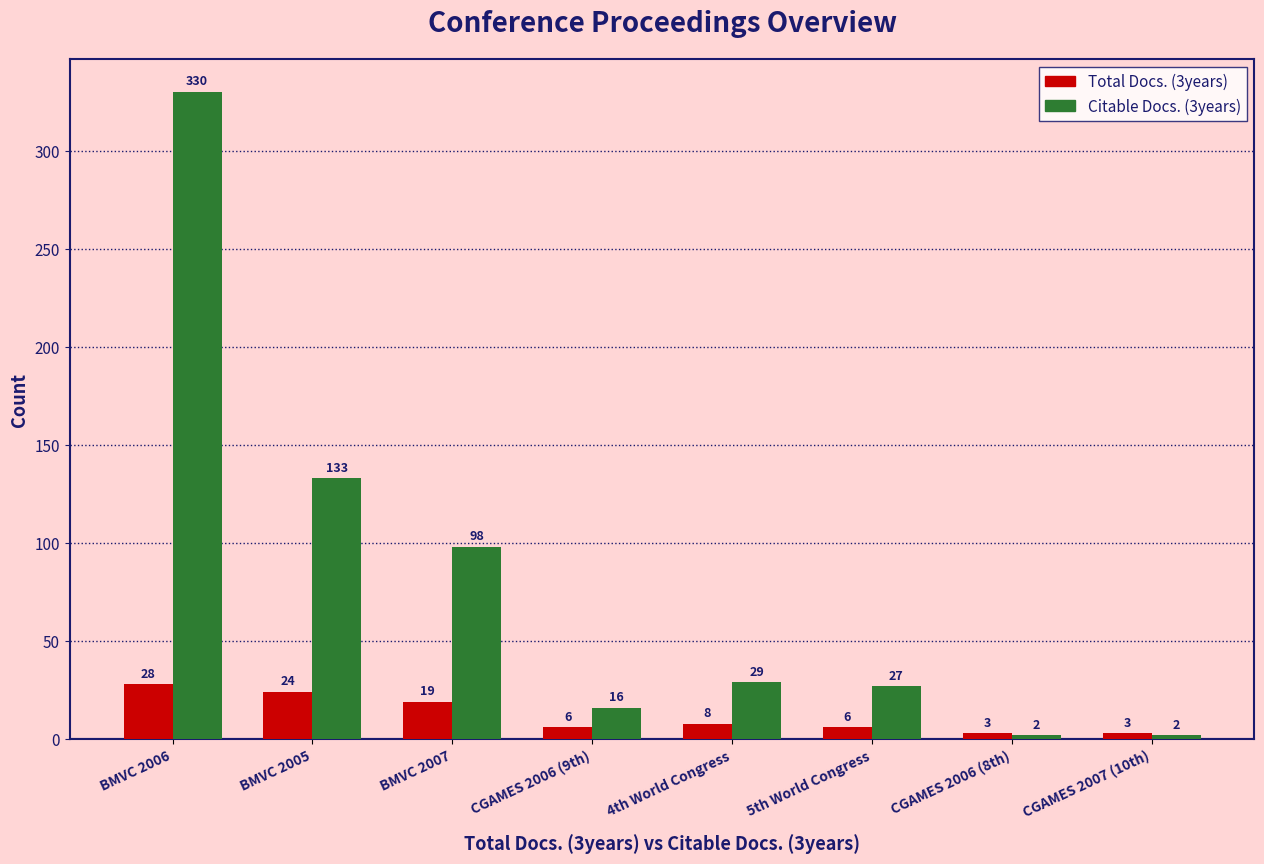

What is the total value across all series at CGAMES 2006 (9th)?

22